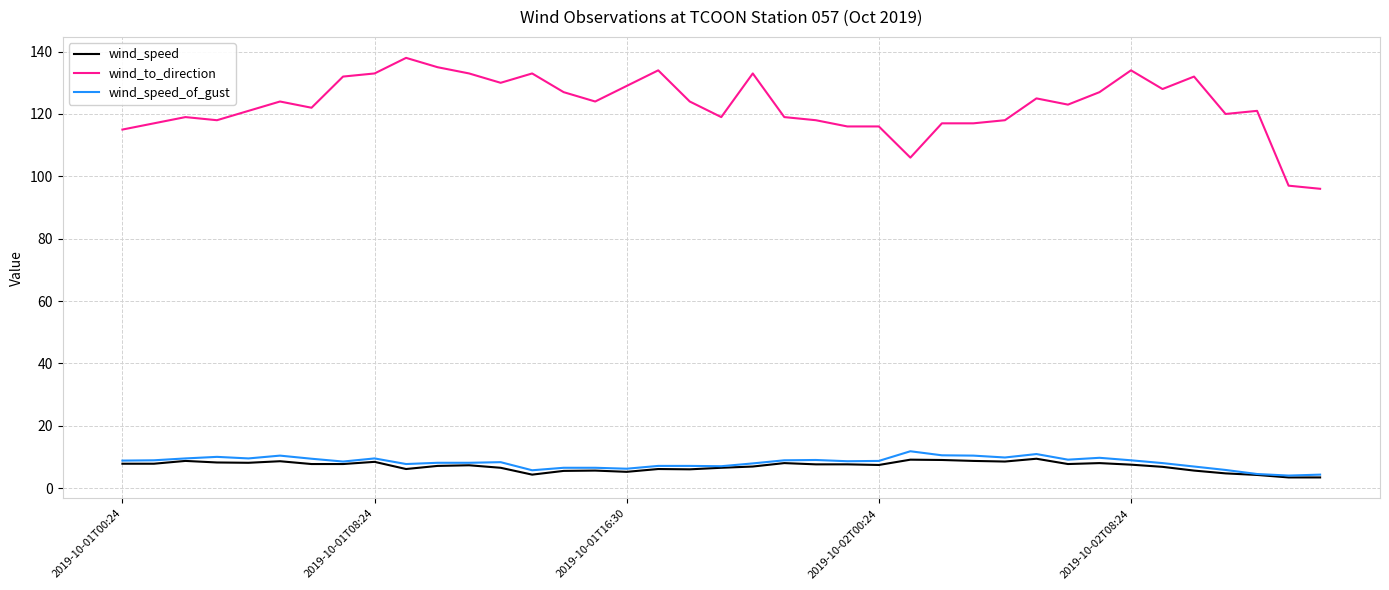

True or false: wind_to_direction and wind_speed_of_gust intersect in this chart.

False